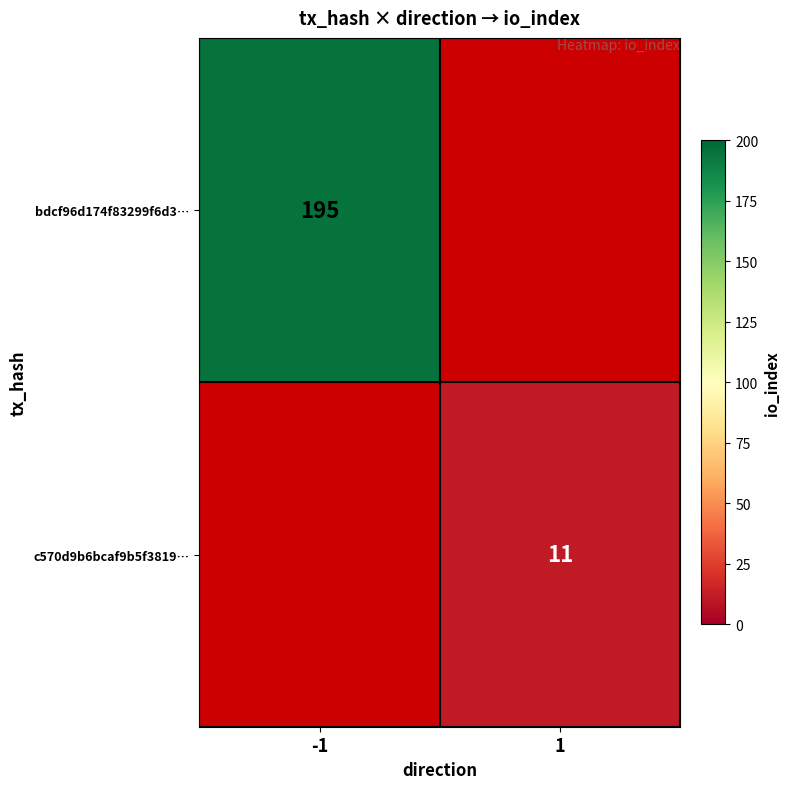

What is the minimum value shown in the chart?

11.0